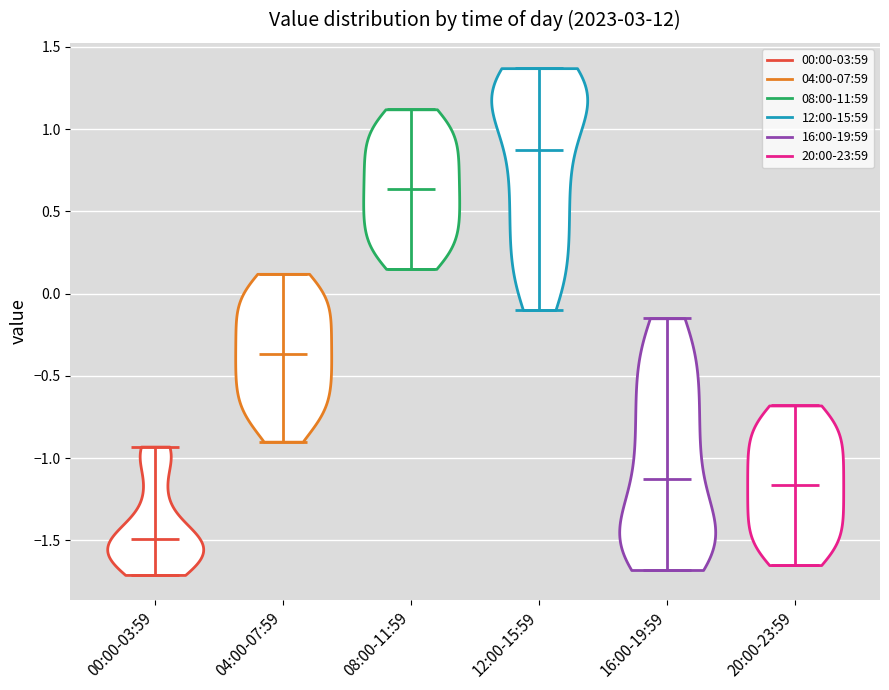

Reading left to right, read every violin against the y-axis: where its median line is, and the lowest and highest points it reaches. The values are not printed on the chart, so give them approximately, as read against the axis.

00:00-03:59: median line -1.50, lowest point -1.70, highest point -0.95
04:00-07:59: median line -0.35, lowest point -0.90, highest point 0.10
08:00-11:59: median line 0.65, lowest point 0.15, highest point 1.10
12:00-15:59: median line 0.90, lowest point -0.10, highest point 1.35
16:00-19:59: median line -1.10, lowest point -1.70, highest point -0.15
20:00-23:59: median line -1.15, lowest point -1.65, highest point -0.70